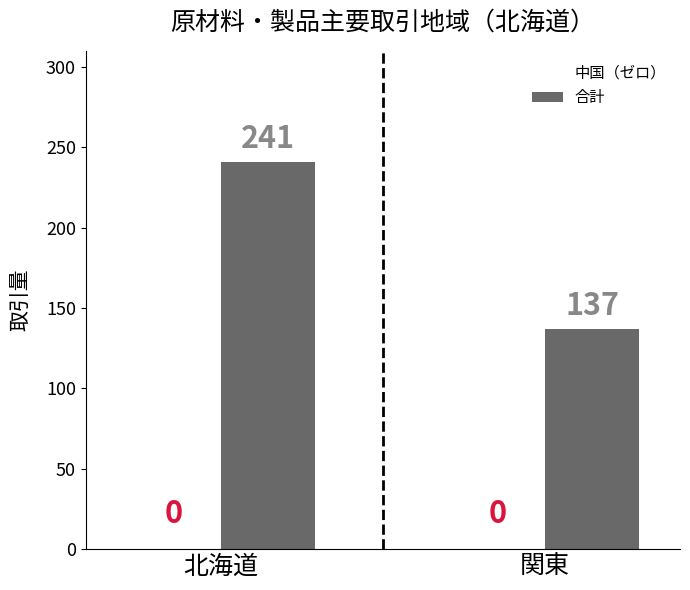

What is the smallest value displayed?

137